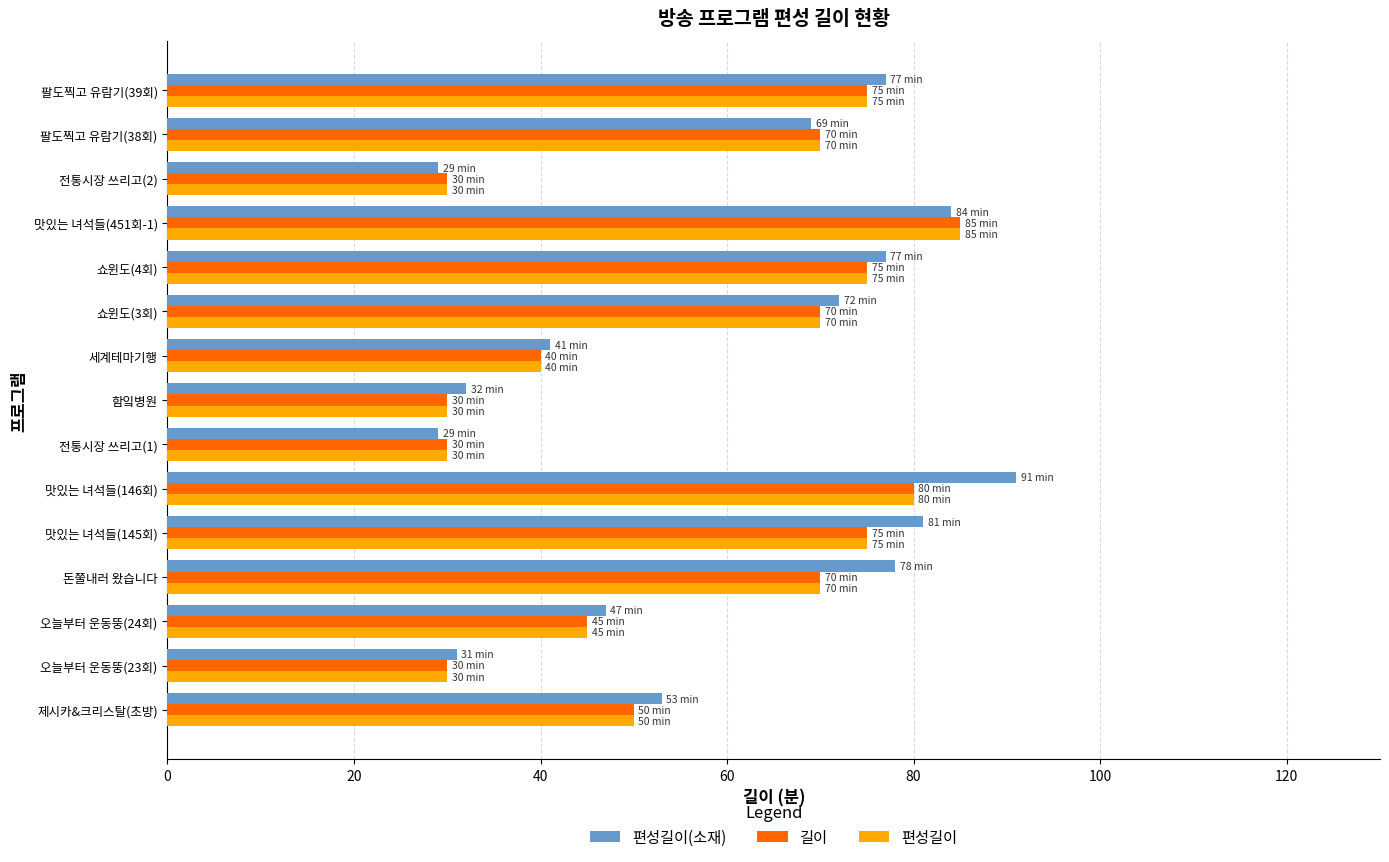

The 편성길이 series shows 45 at 오늘부터 운동뚱(24회). True or false?

True